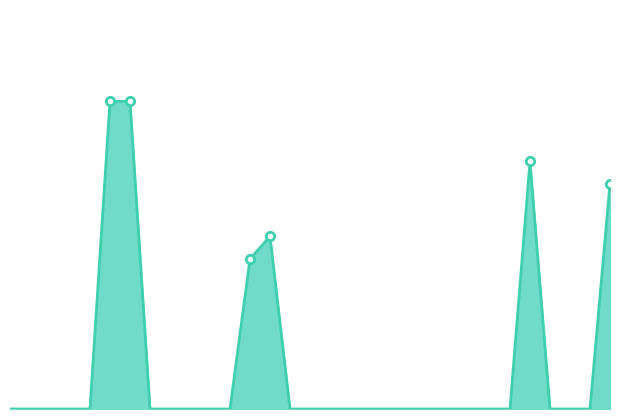

How many lines are shown in the chart?

1